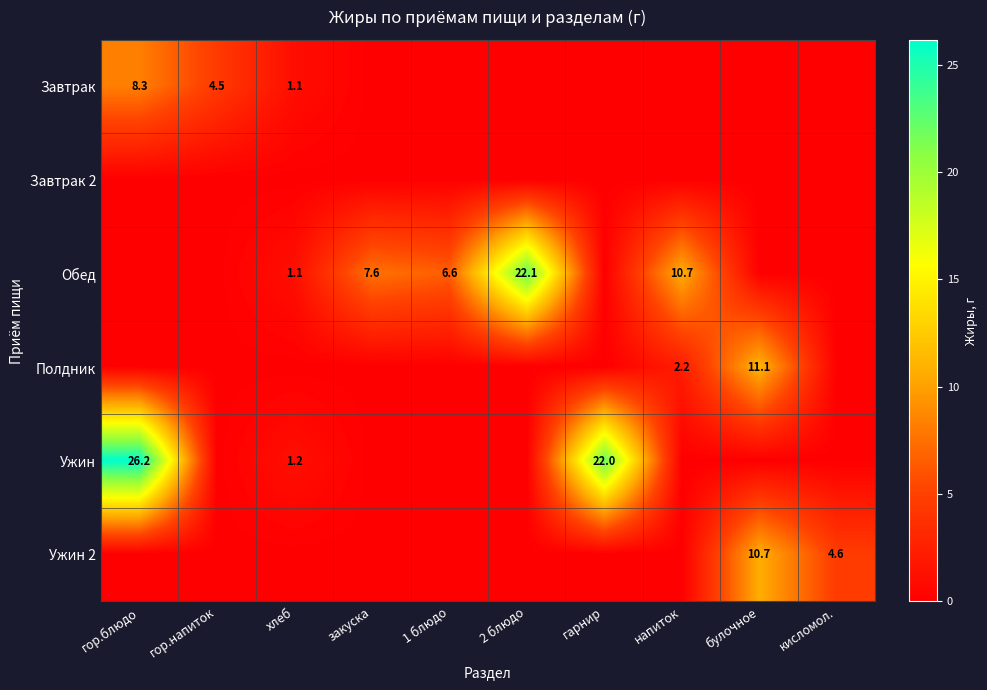

The value of Завтрак at гор.напиток is 4.5. True or false?

True